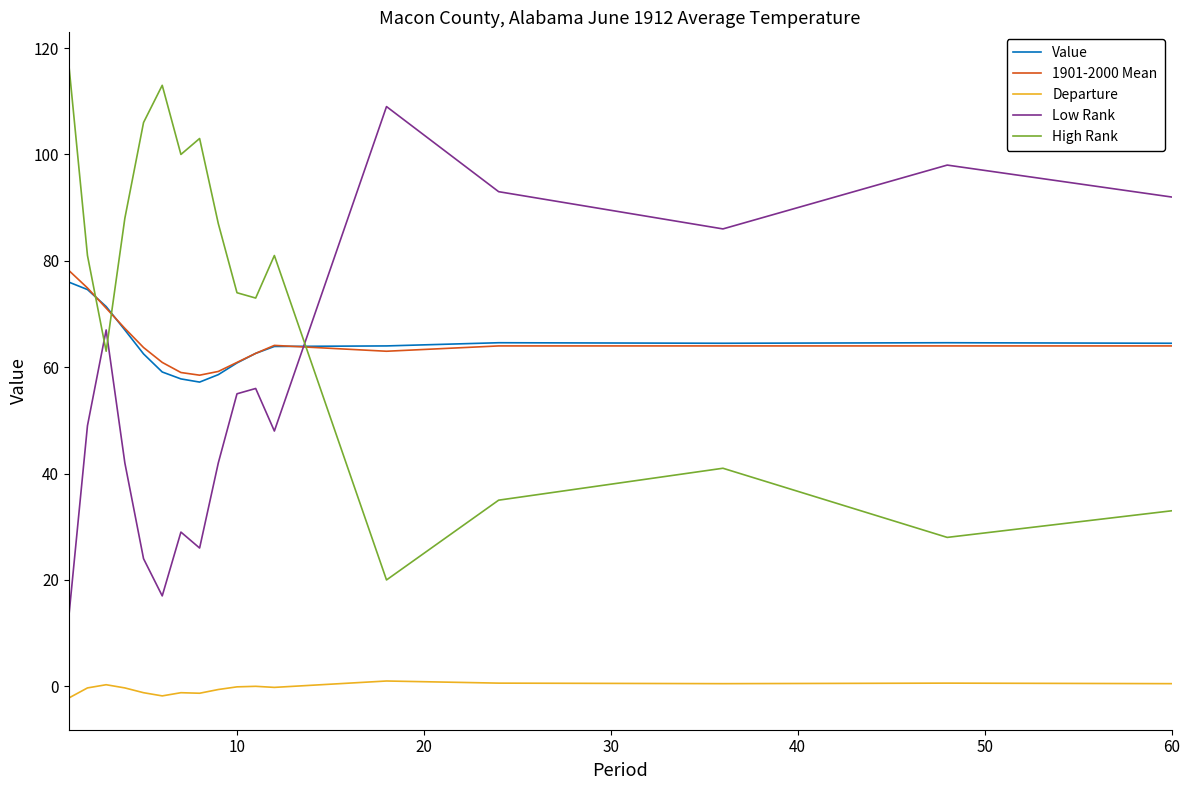

What is the difference between the maximum and minimum values in the Low Rank series?

96.0